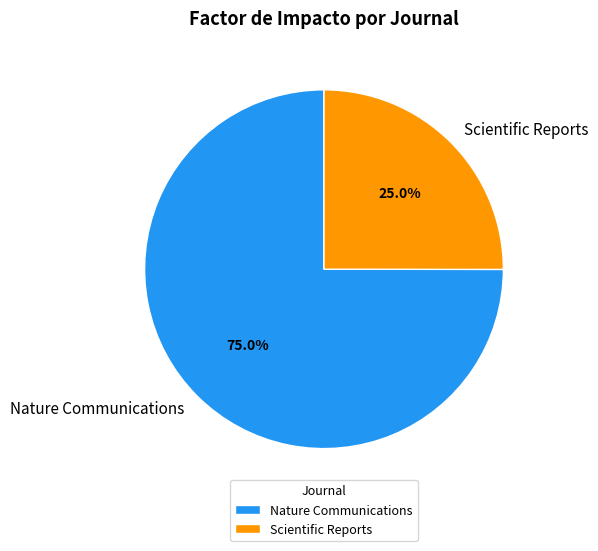

To the nearest percent, what is the difference between the largest and smallest slice percentages?

50%